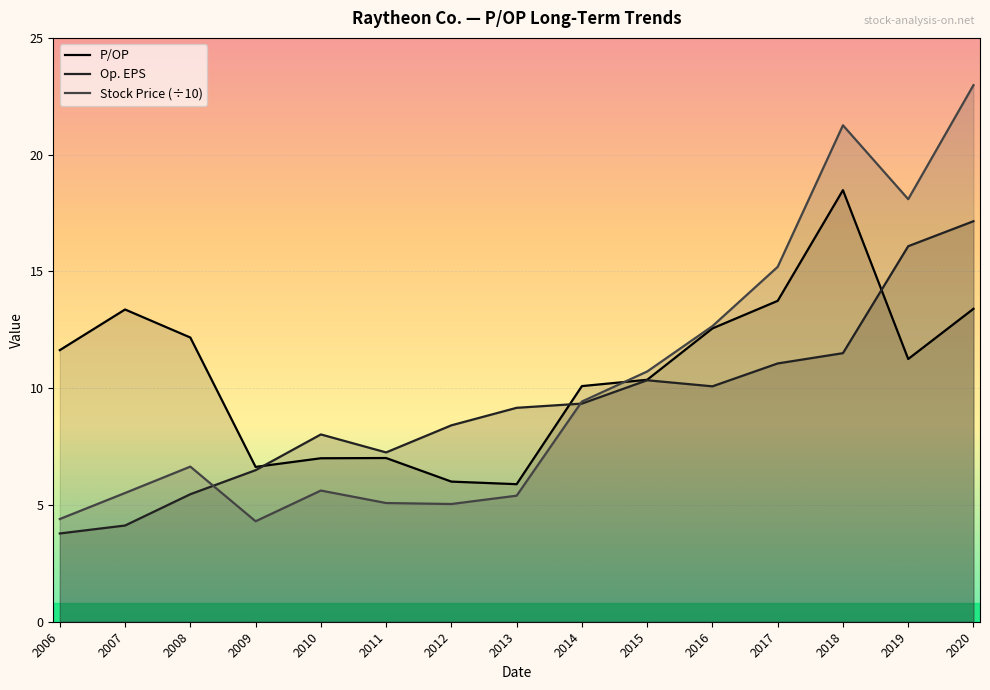

At 2020, list the series in order from largest to smallest.

Stock Price (÷10), Op. EPS, P/OP